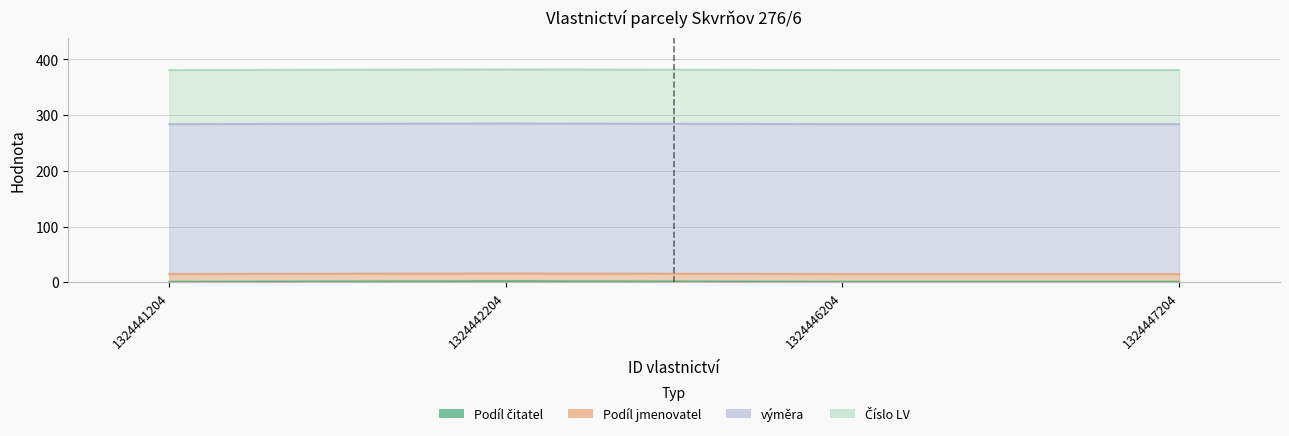

How many interior local peaks does the Podíl čitatel series have?

1